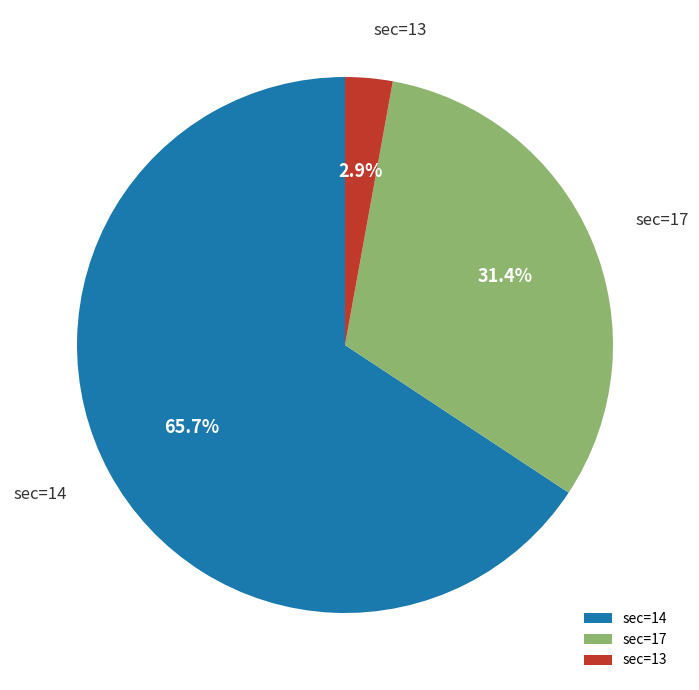

What is the majority slice?

sec=14